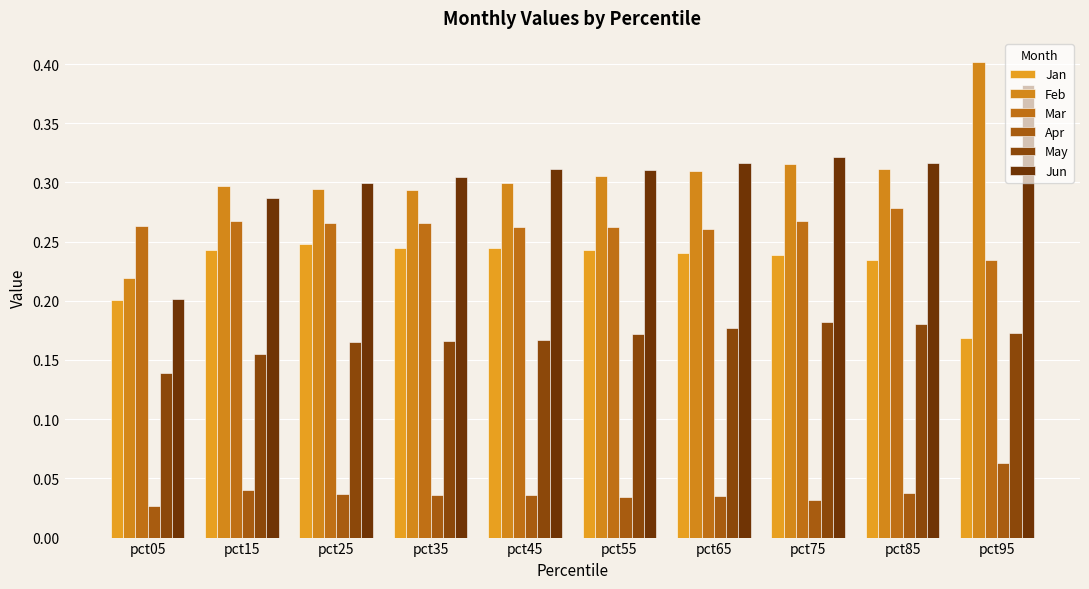

What is the average value of the Jun series?

0.3